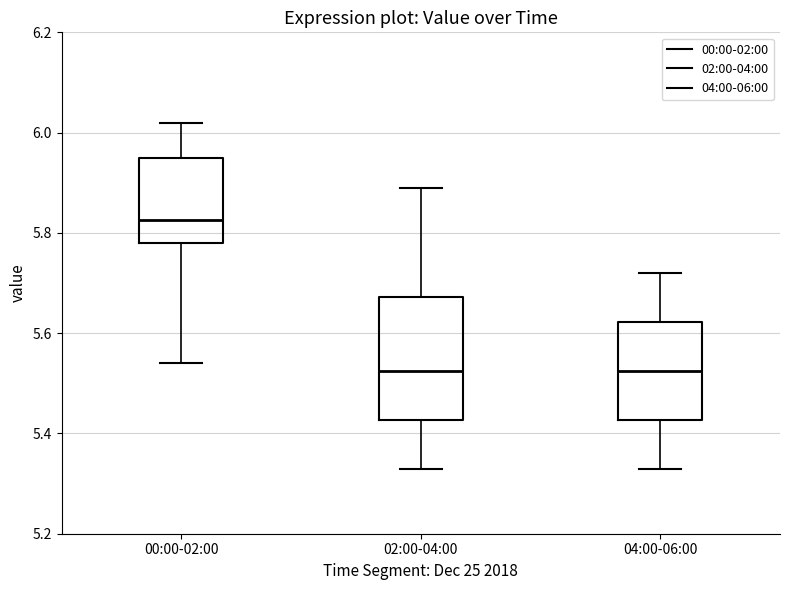

Reading left to right, read every box against the y-axis: the position of its median line, the range the box covers, and the ends of its whiskers. The values are not printed on the chart, so give them approximately, as read against the axis.

00:00-02:00: median 5.82, box 5.78 to 5.96, whiskers 5.54 to 6.02
02:00-04:00: median 5.52, box 5.42 to 5.68, whiskers 5.34 to 5.90
04:00-06:00: median 5.52, box 5.42 to 5.62, whiskers 5.34 to 5.72